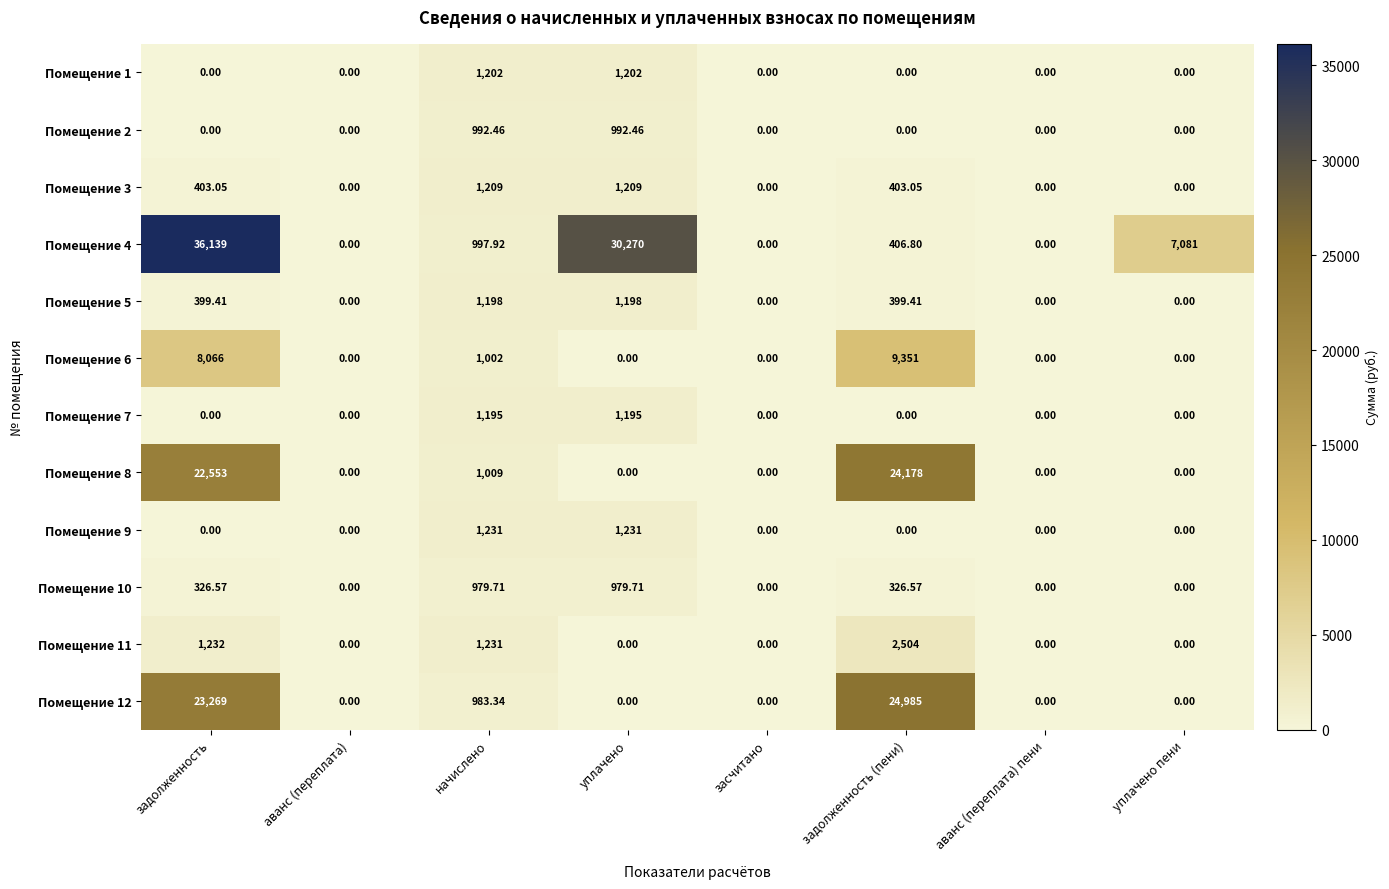

At which category is the sum across all series the highest?

задолженность